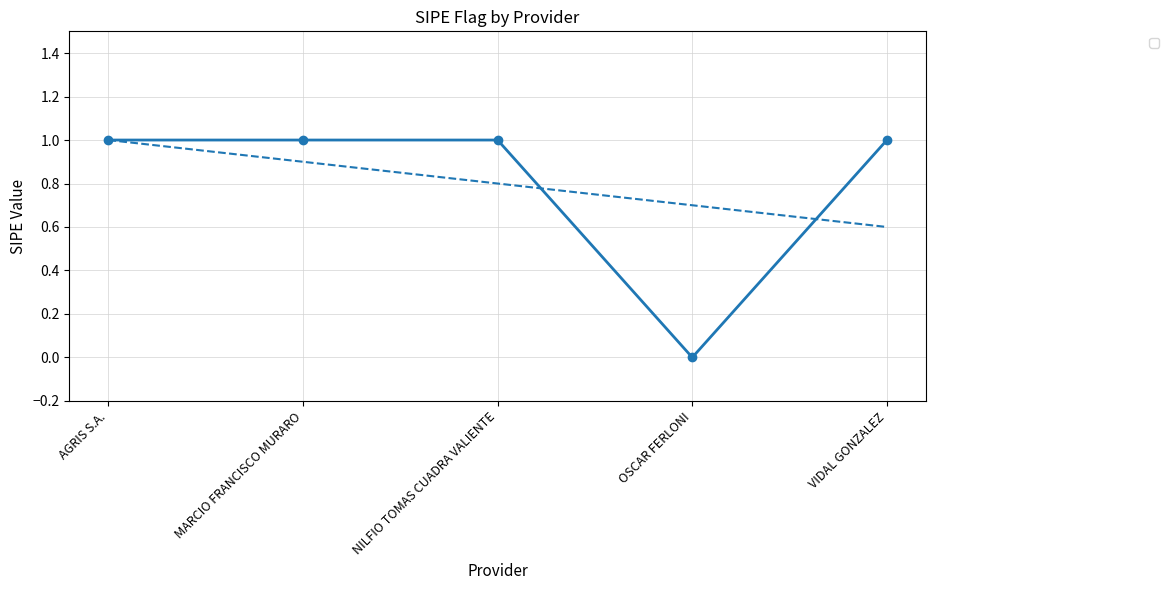

What position from the right is MARCIO FRANCISCO MURARO?

4